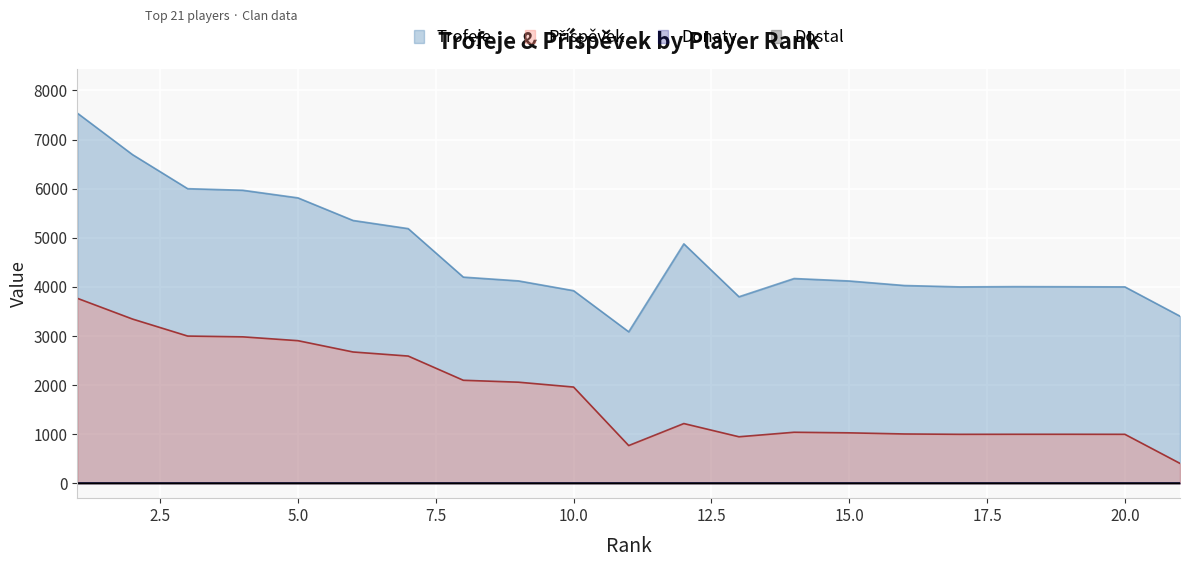

Between 6 and 7, which is larger?

6